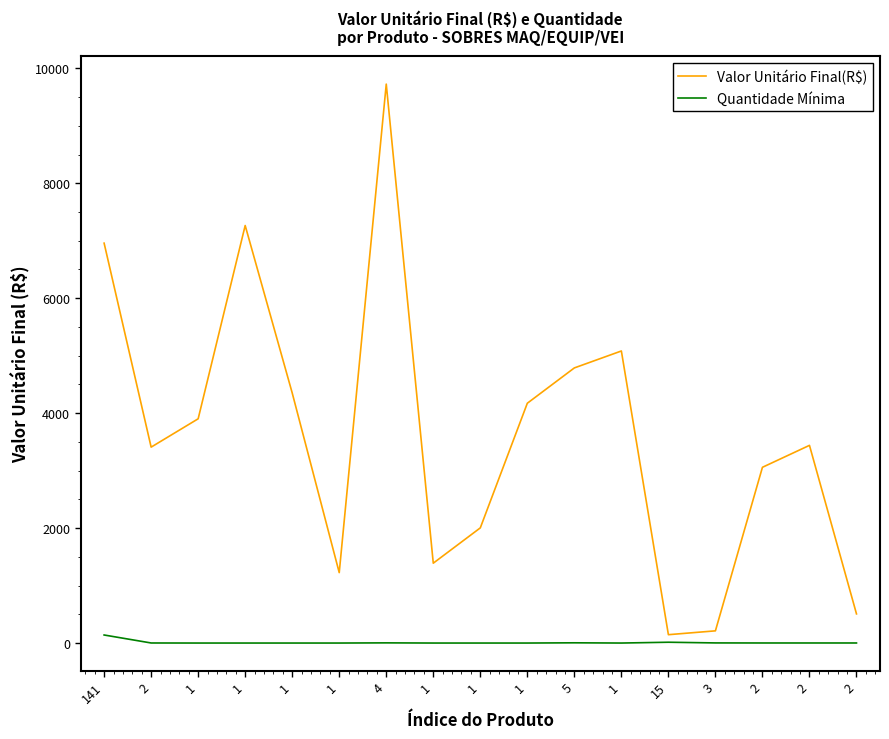

At which category does the chart reach its peak across all series?

4